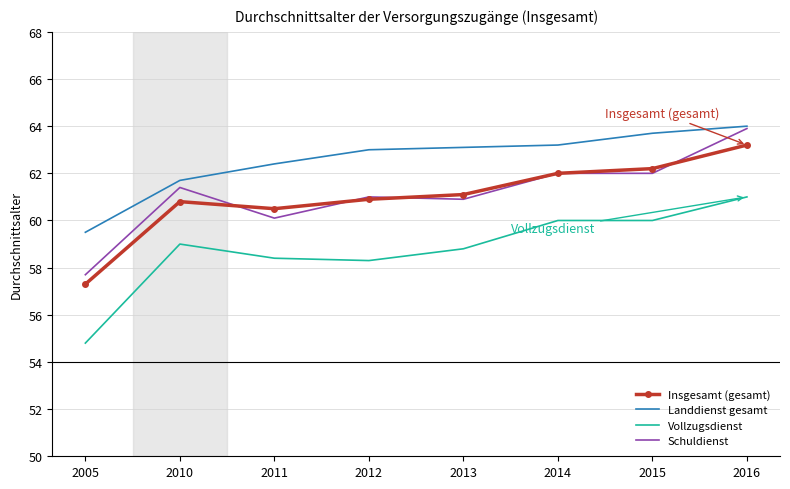

Which series has the largest total across all categories?

Landdienst gesamt